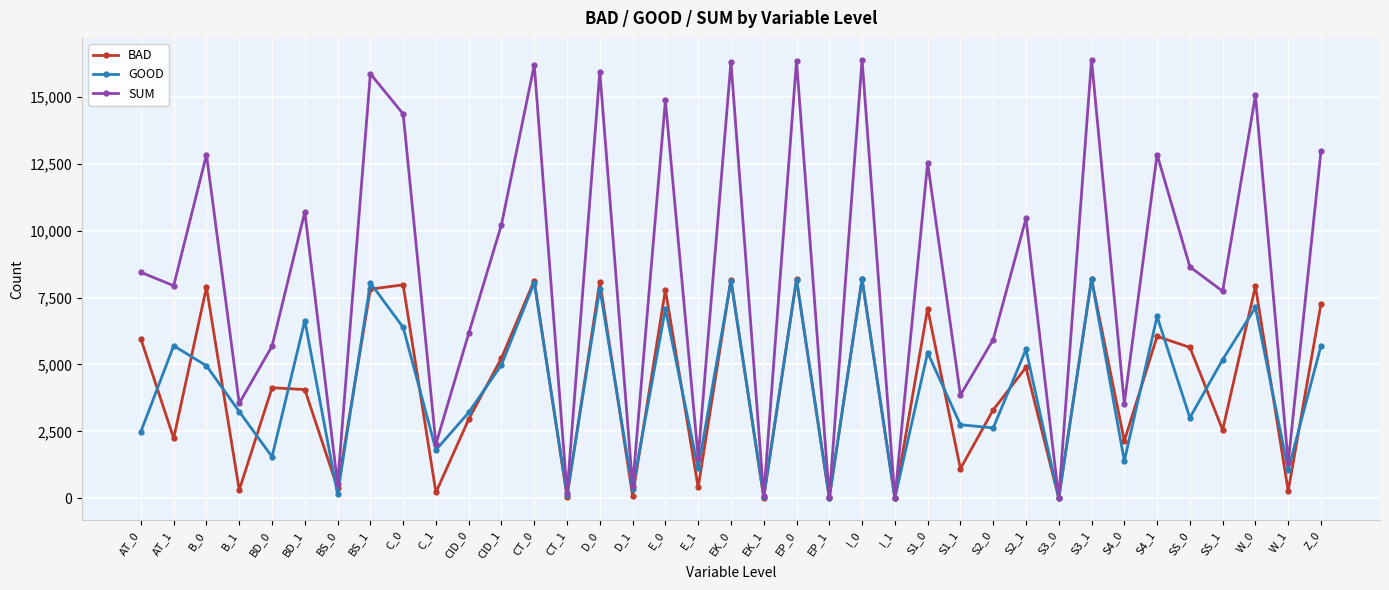

Where is the first local maximum for GOOD?

AT_1